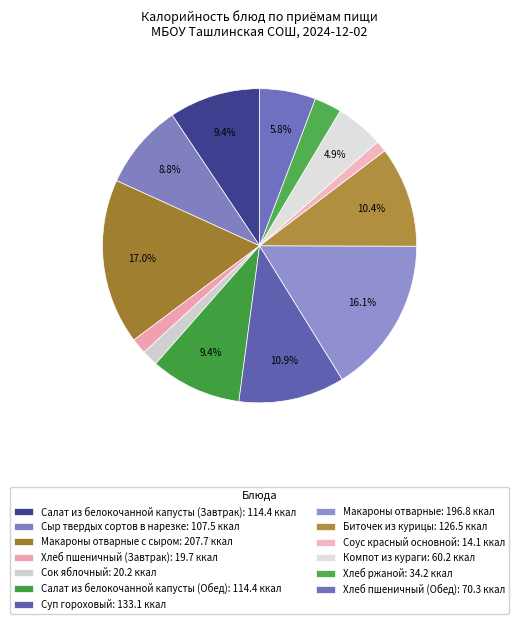

How many slices are in this pie chart?

13